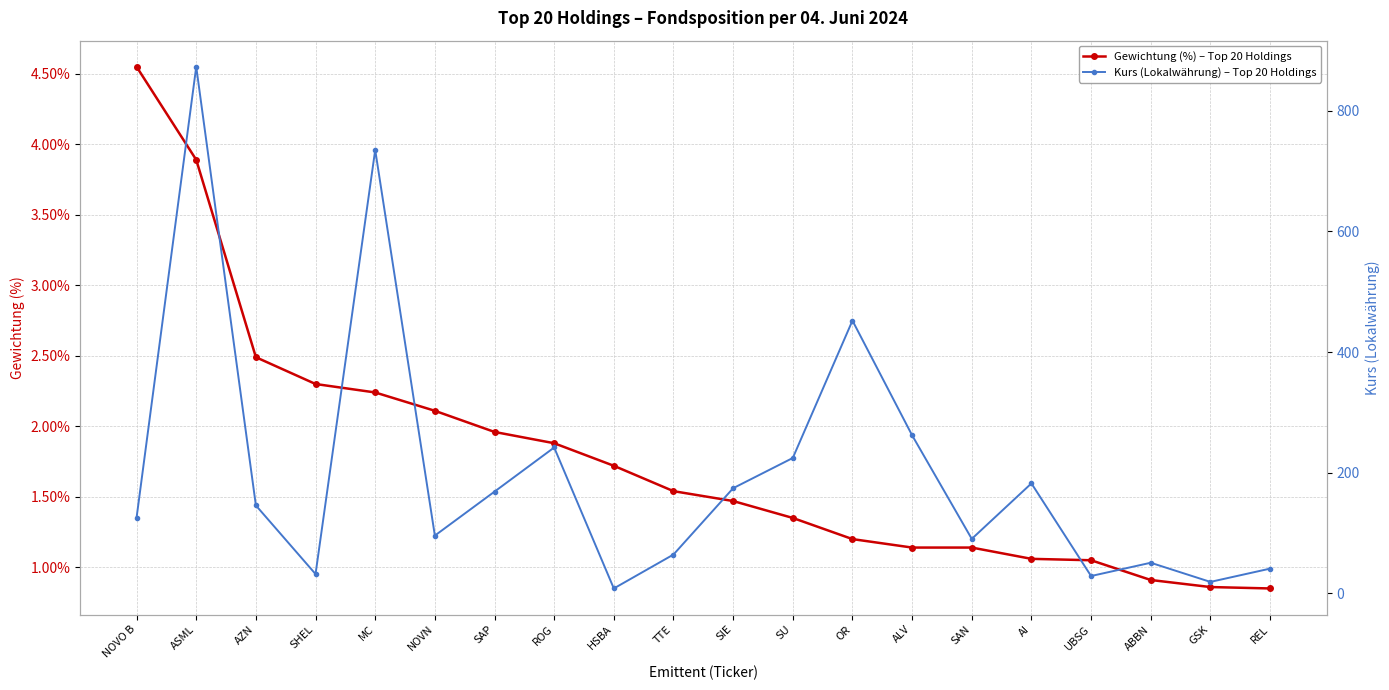

True or false: Kurs (Lokalwährung) – Top 20 Holdings has more than 2 interior local peaks.

True